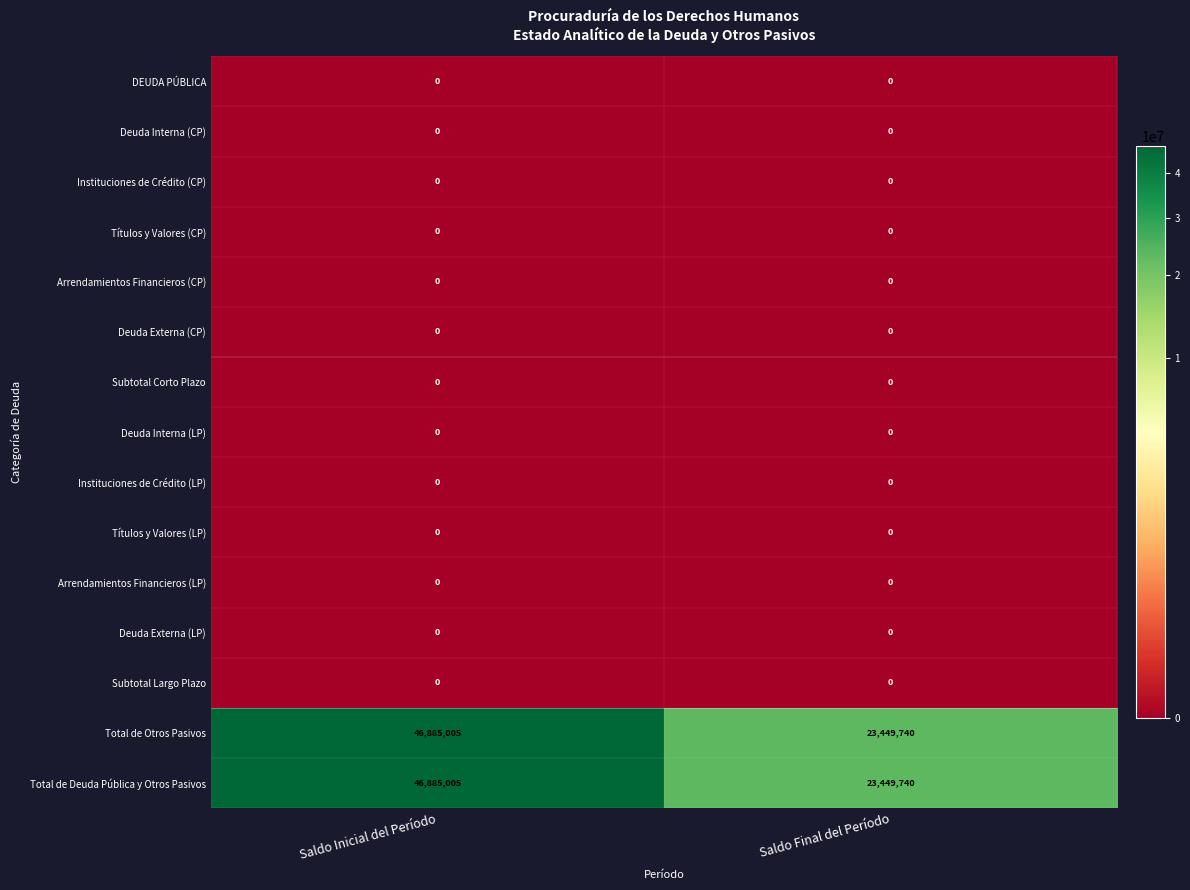

Rank the categories by Total de Otros Pasivos value from highest to lowest.

Saldo Inicial del Período, Saldo Final del Período